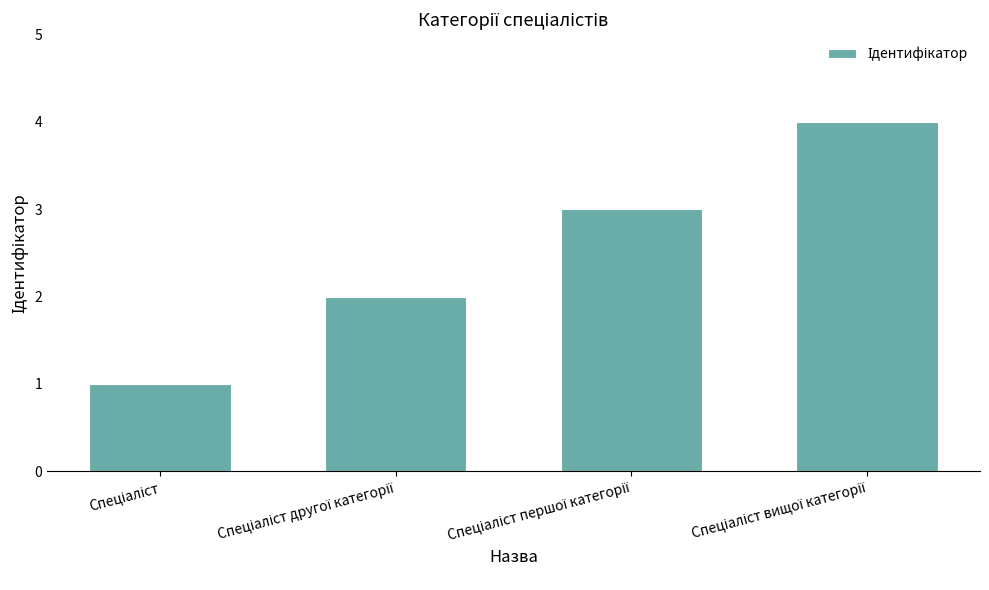

What is the sum of all values?

10